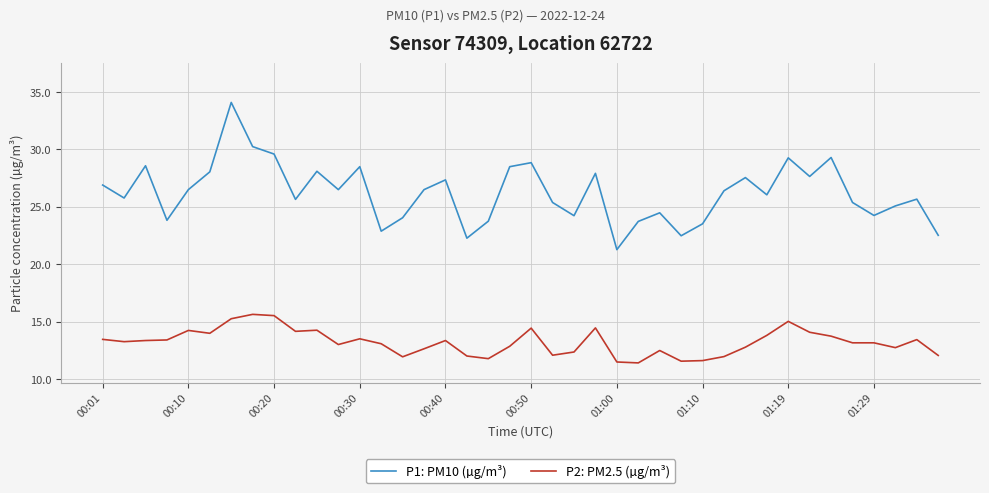

What is the difference between the maximum and minimum values in the P2: PM2.5 (µg/m³) series?

4.2